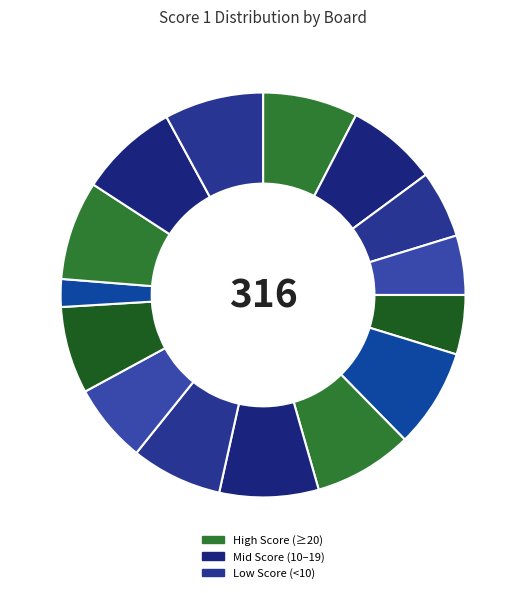

Count the number of slices in the pie.

15